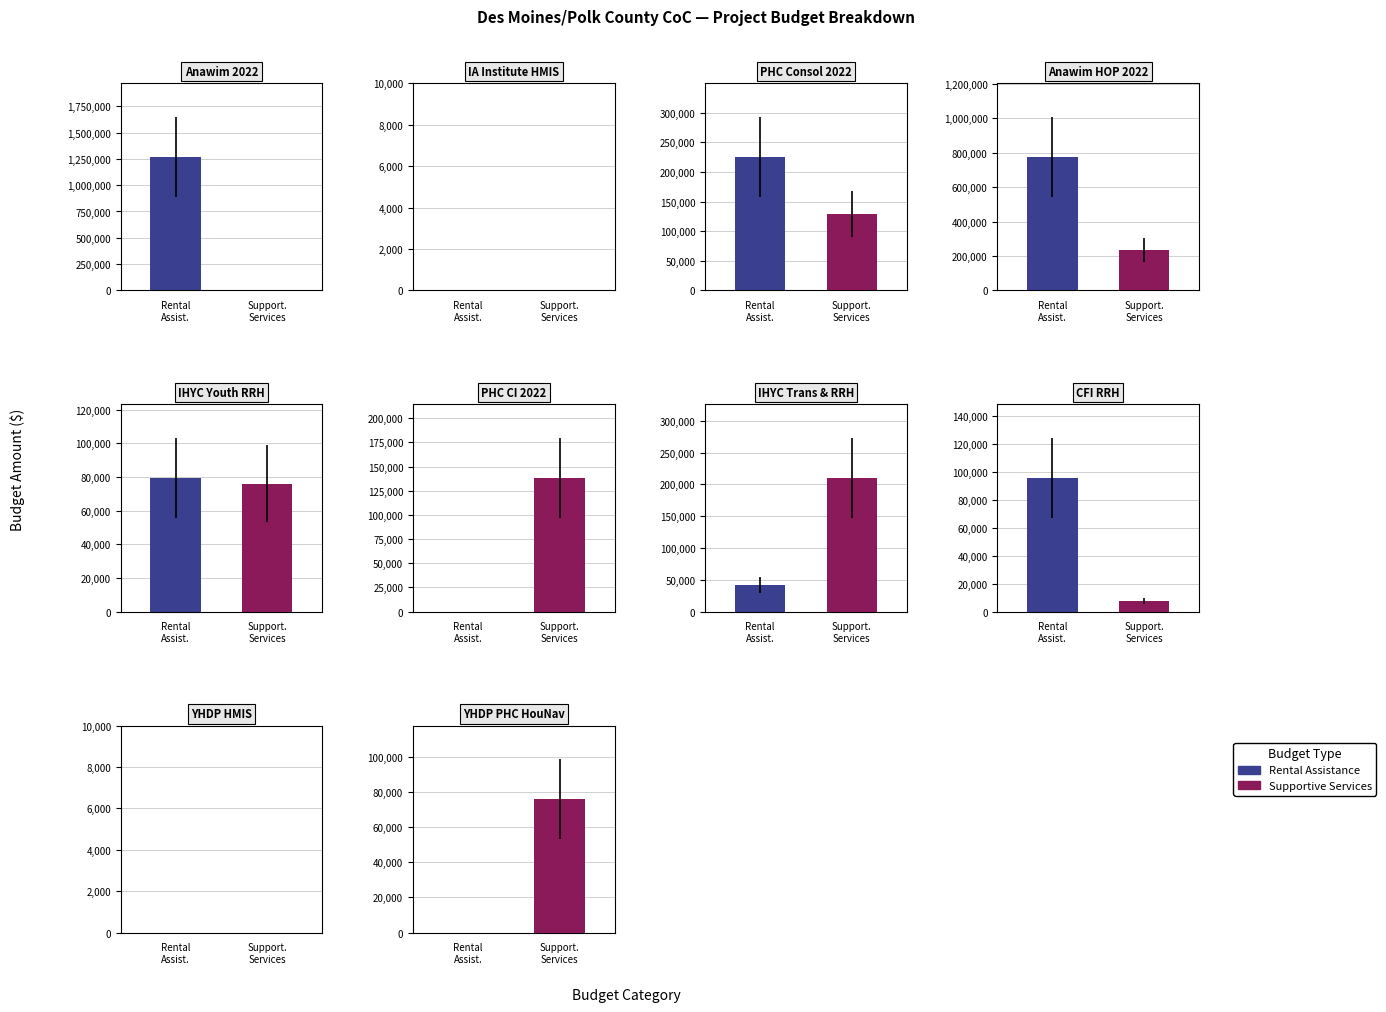

Rank the categories by Rental Assistance value from lowest to highest.

1, 5, 8, 9, 6, 4, 7, 2, 3, 0